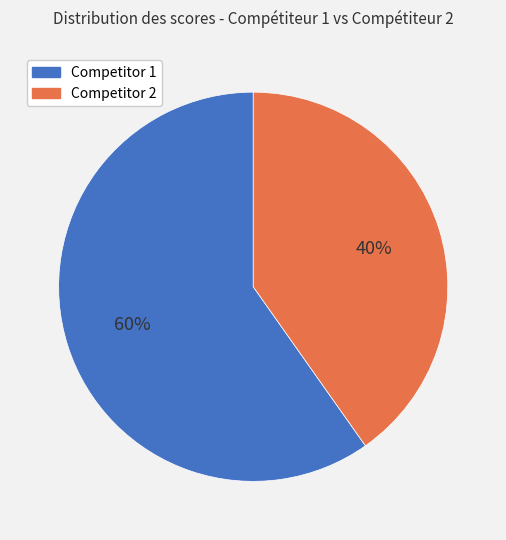

To the nearest percent, what is the difference between the largest and smallest slice percentages?

20%